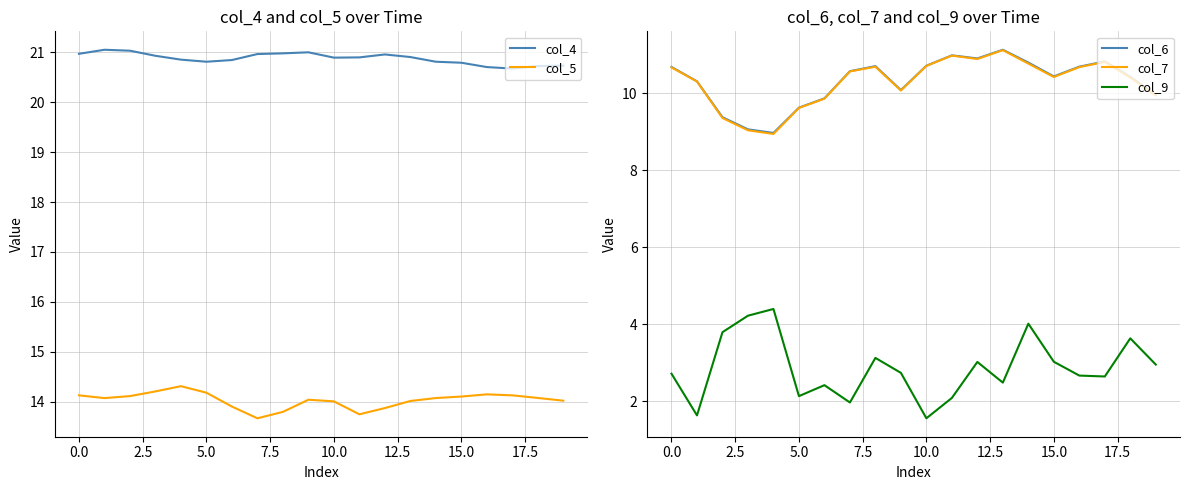

What is the average value of the col_6 series?

10.3